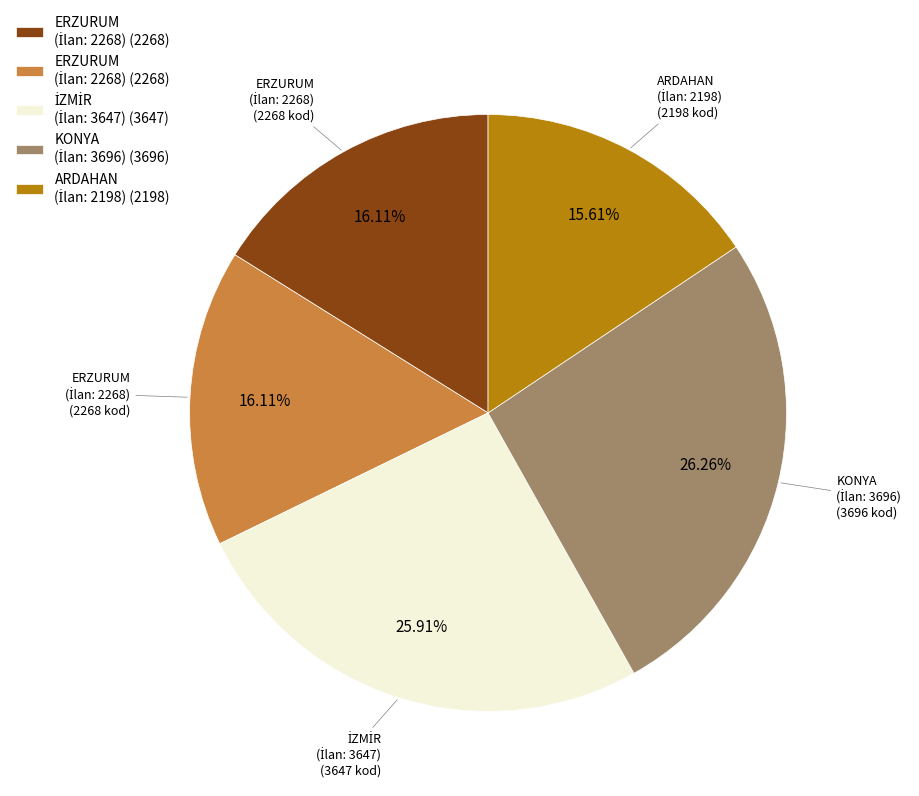

How many segments does this pie chart have?

5